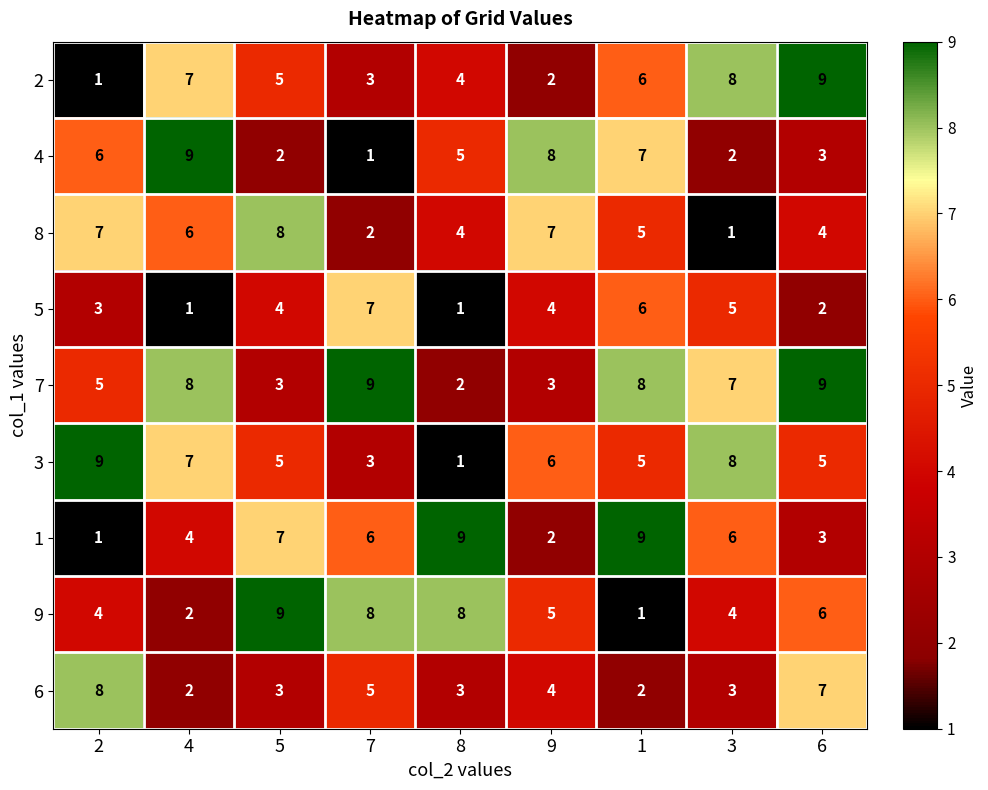

At how many categories does at least one series exceed 6?

9